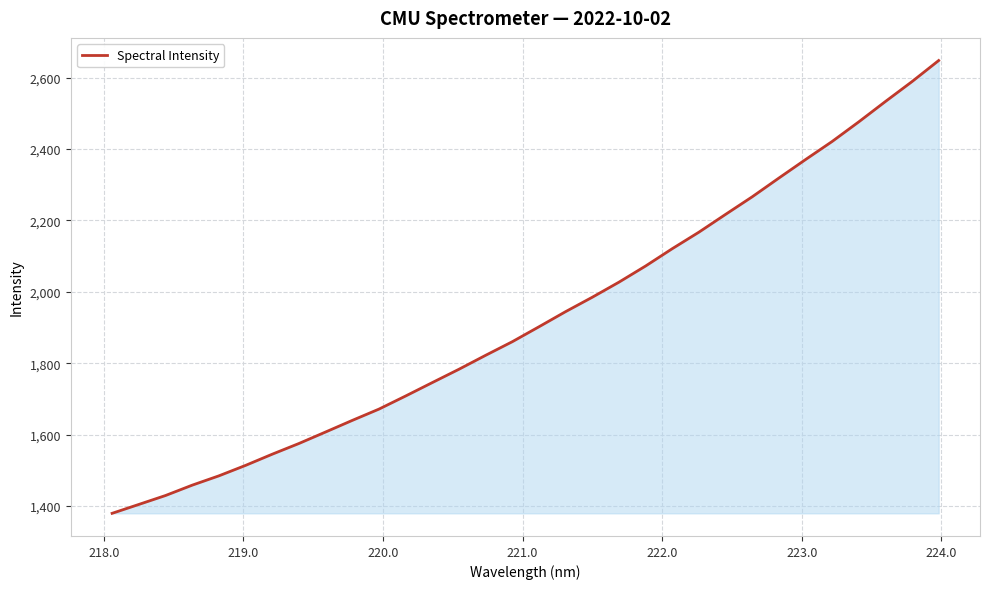

What is the difference between the maximum and minimum values?

1268.3